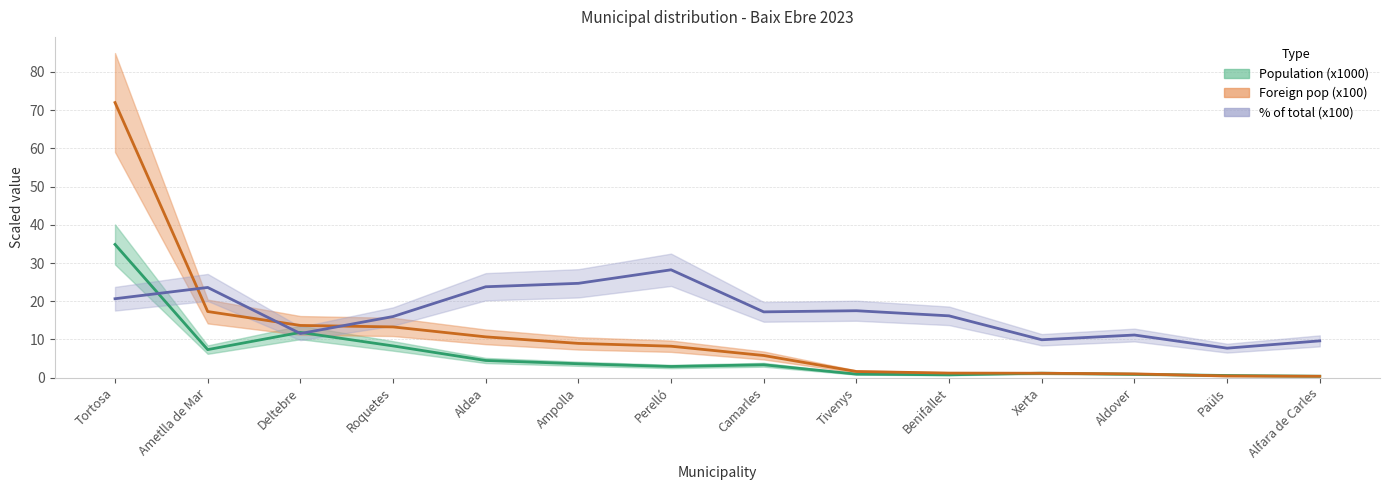

Is it true that Foreign population Total equals 0.4 at Paüls?

True